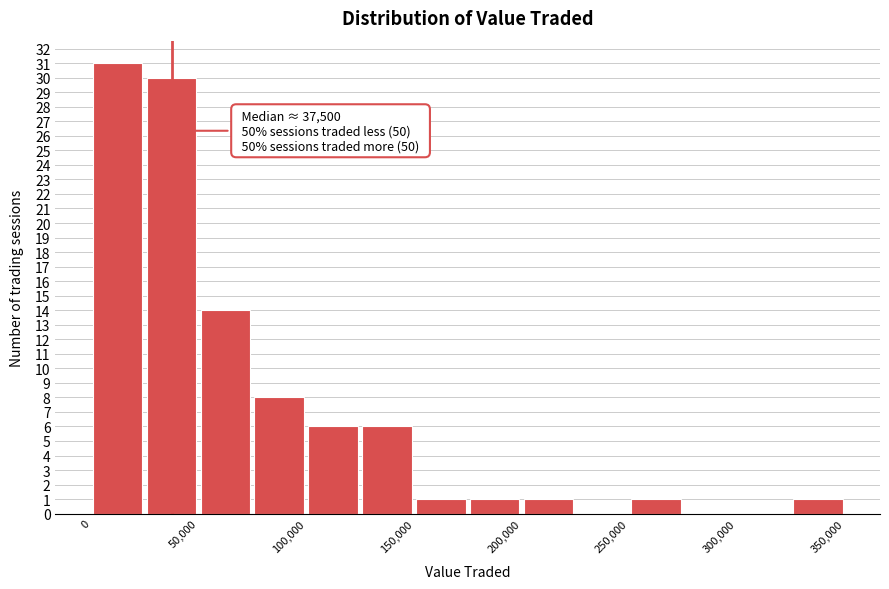

Which range on the x-axis has the tallest bar?

0 to 25000